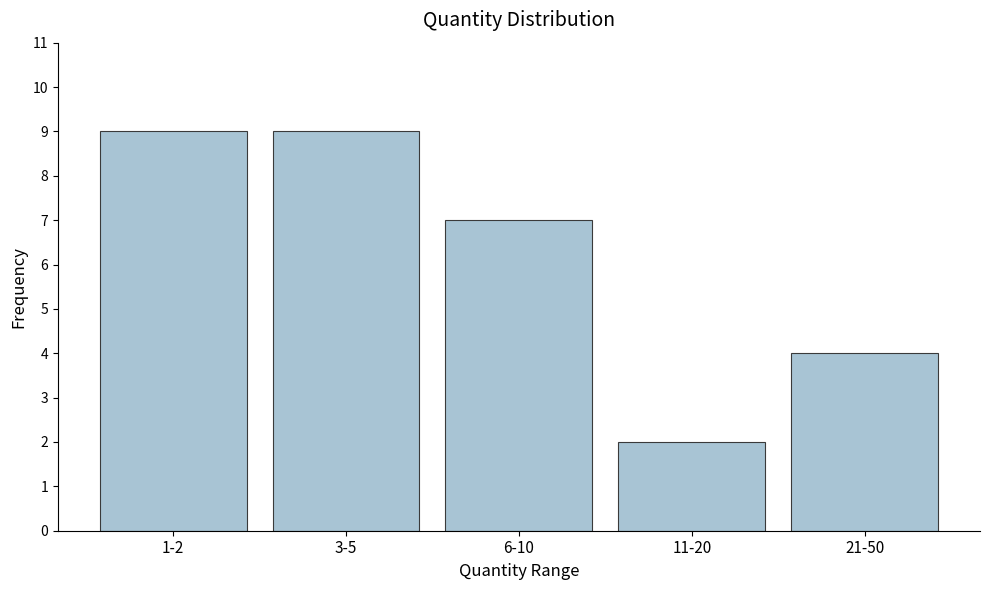

Reading right to left, transcribe all the data shown in this chart.

21-50=4	11-20=2	6-10=7	3-5=9	1-2=9